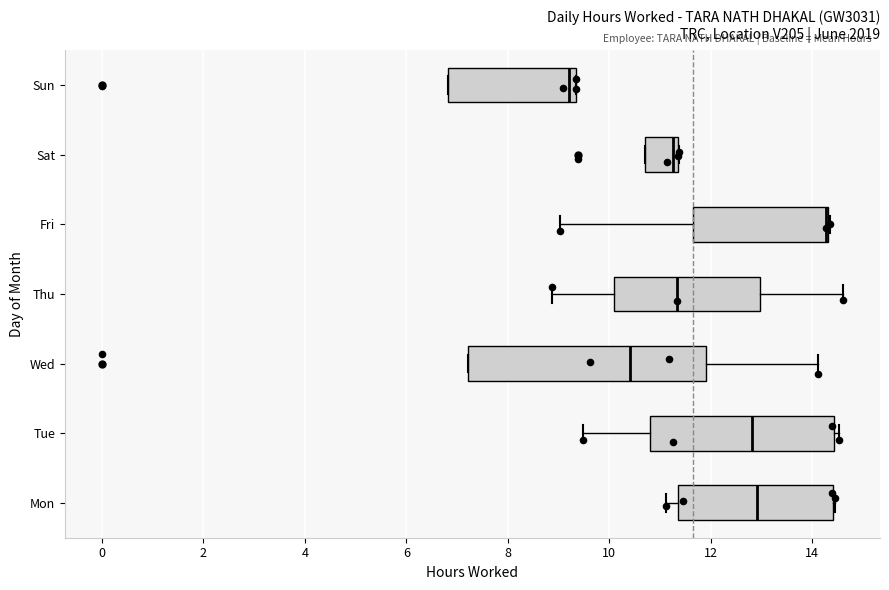

Reading bottom to top, transcribe this box plot: for each box, give where its median line is, the range the box spans, and where its two whiskers end, as read against the x-axis. The values are not printed on the chart, so give them approximately, as read against the axis.

Mon: median 13.0, box 11.4 to 14.4, whiskers 11.2 to 14.4
Tue: median 12.8, box 10.8 to 14.4, whiskers 9.4 to 14.6
Wed: median 10.4, box 7.2 to 12.0, whiskers 7.2 to 14.2
Thu: median 11.4, box 10.2 to 13.0, whiskers 8.8 to 14.6
Fri: median 14.2 (drawn on the box's right edge), box 11.6 to 14.4, whiskers 9.0 to 14.4
Sat: median 11.2, box 10.8 to 11.4, whiskers 10.8 to 11.4
Sun: median 9.2, box 6.8 to 9.4, whiskers 6.8 to 9.4